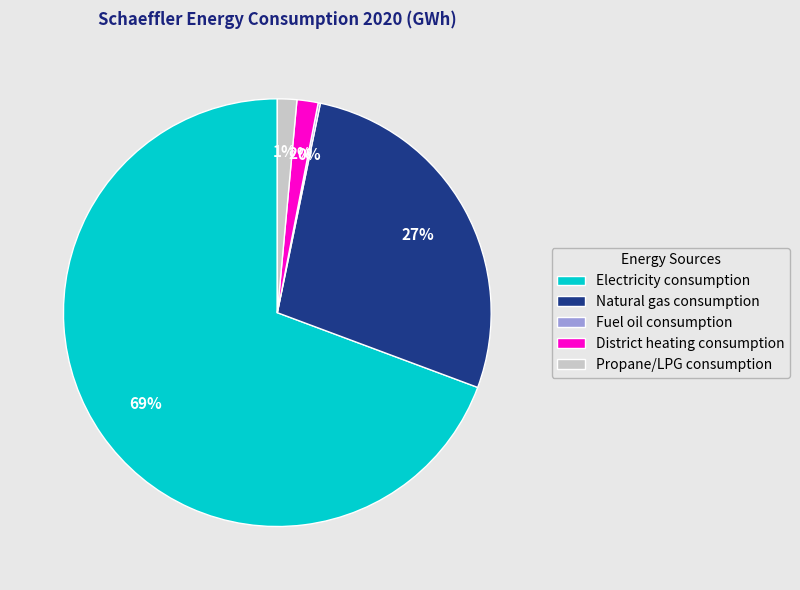

True or false: District heating consumption accounts for 11% of the total.

False